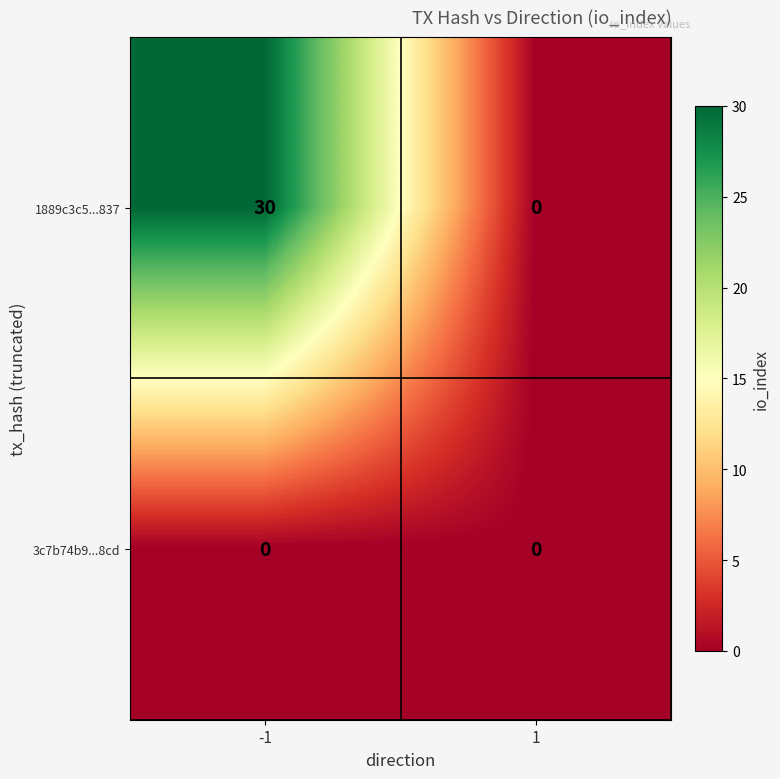

Reading left to right, list all the values displayed in this chart.

1889c3c5...837: -1=30	1=0
3c7b74b9...8cd: -1=0	1=0